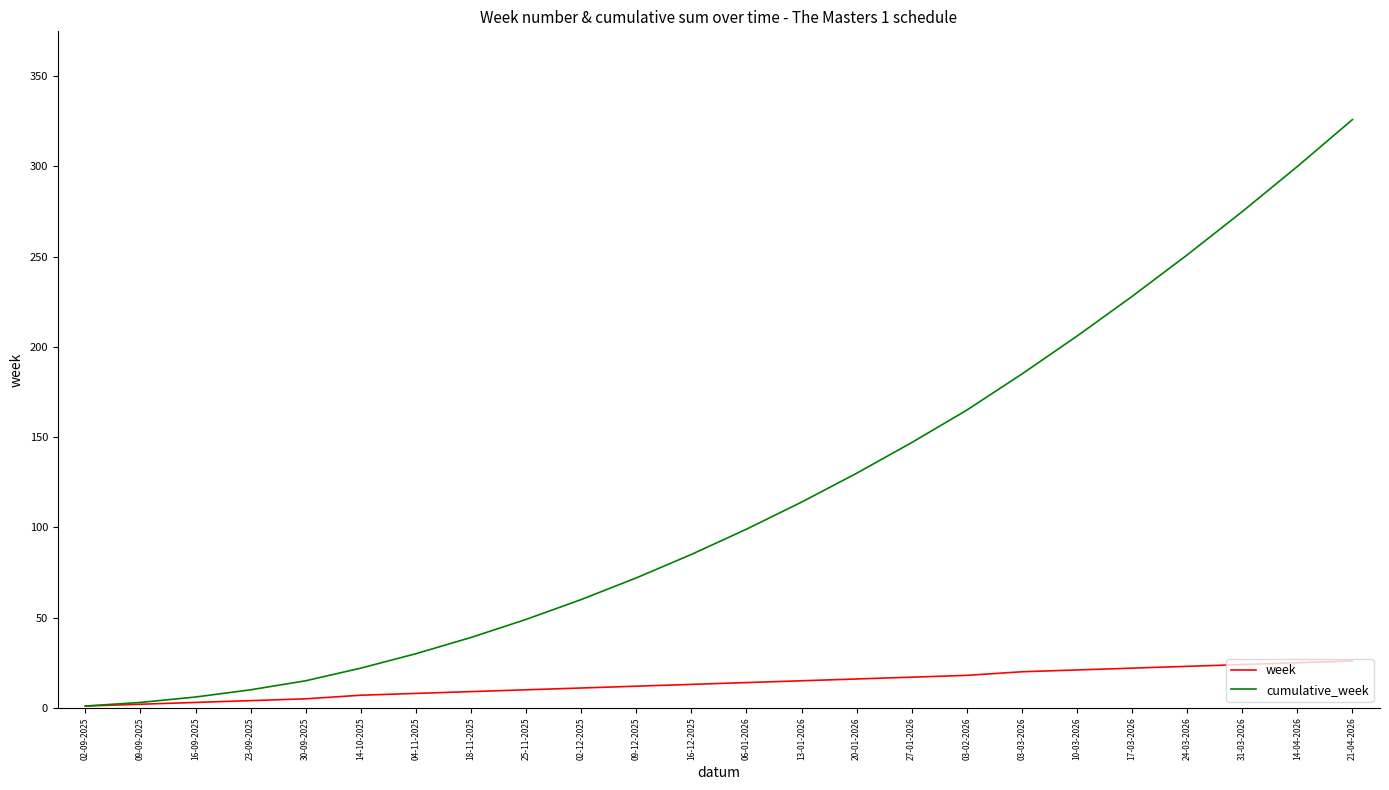

List the series in order of their peak value, lowest first.

week, cumulative_week